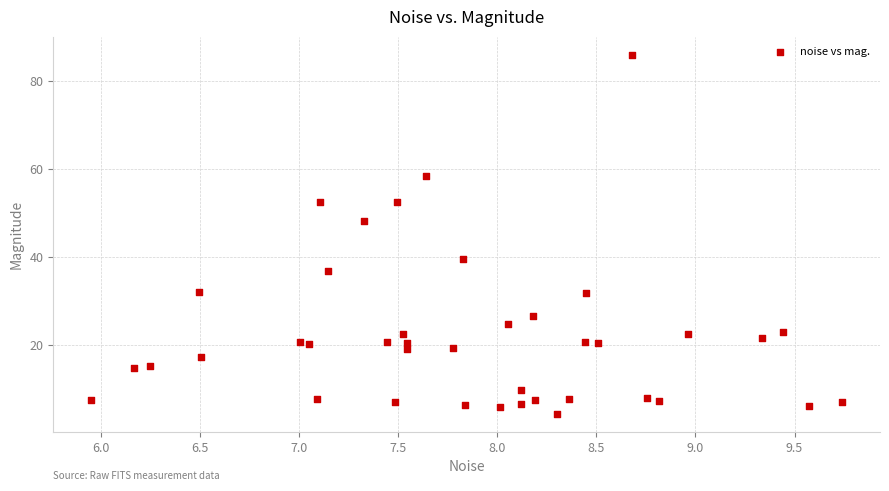

What is the range of Y values (max minus min)?

81.7